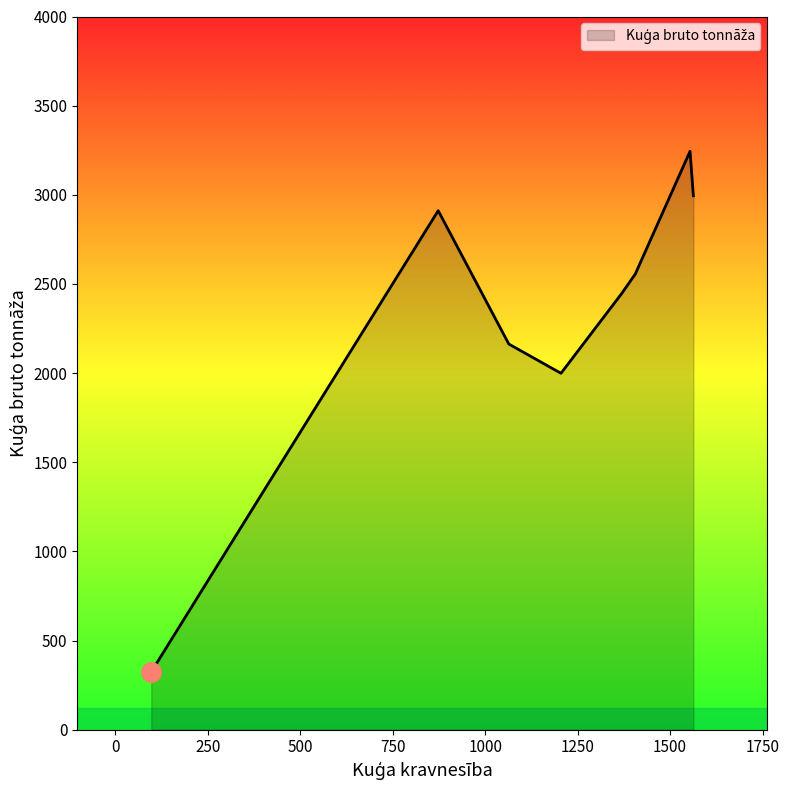

What is the smallest value displayed?

324